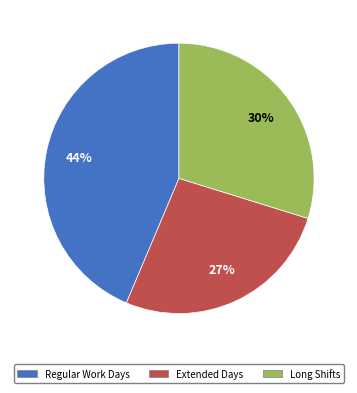

To the nearest percent, what is the difference between the largest and smallest slice percentages?

17%